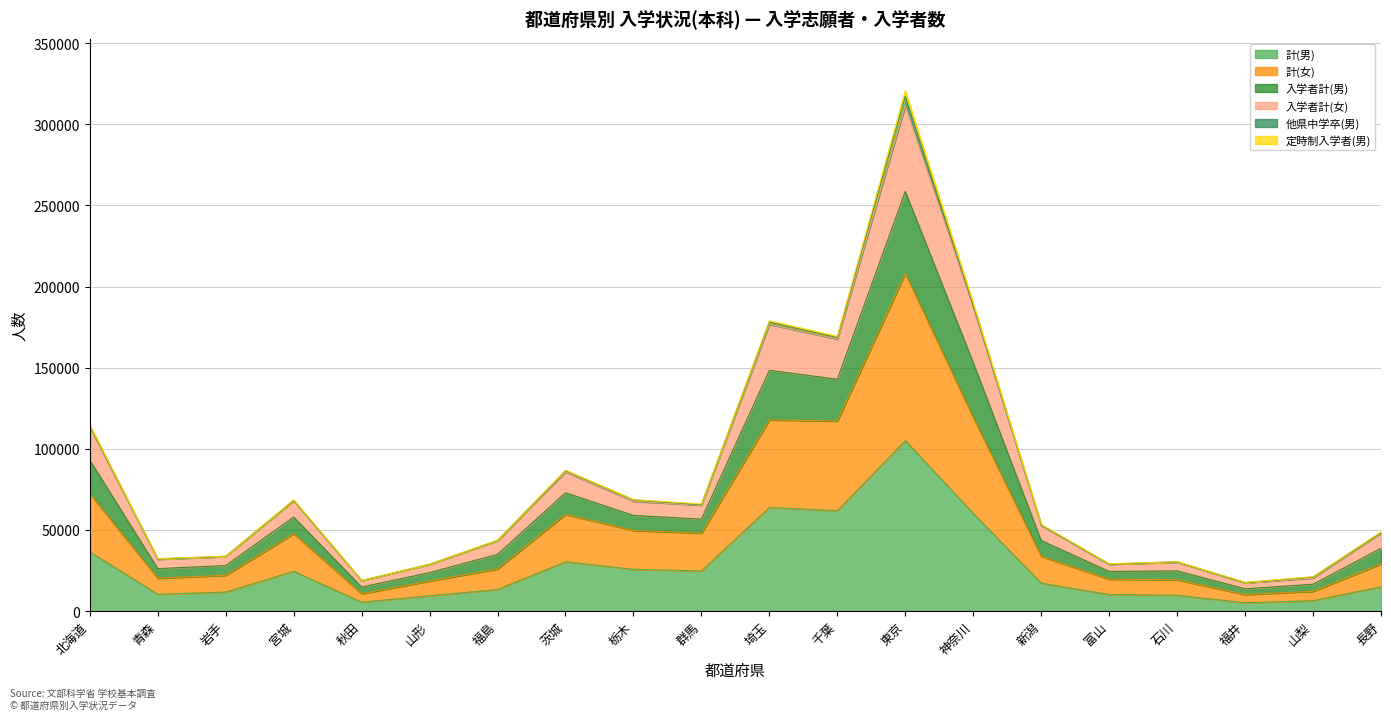

Where does the 入学者計(男) series first go above 52815?

北海道